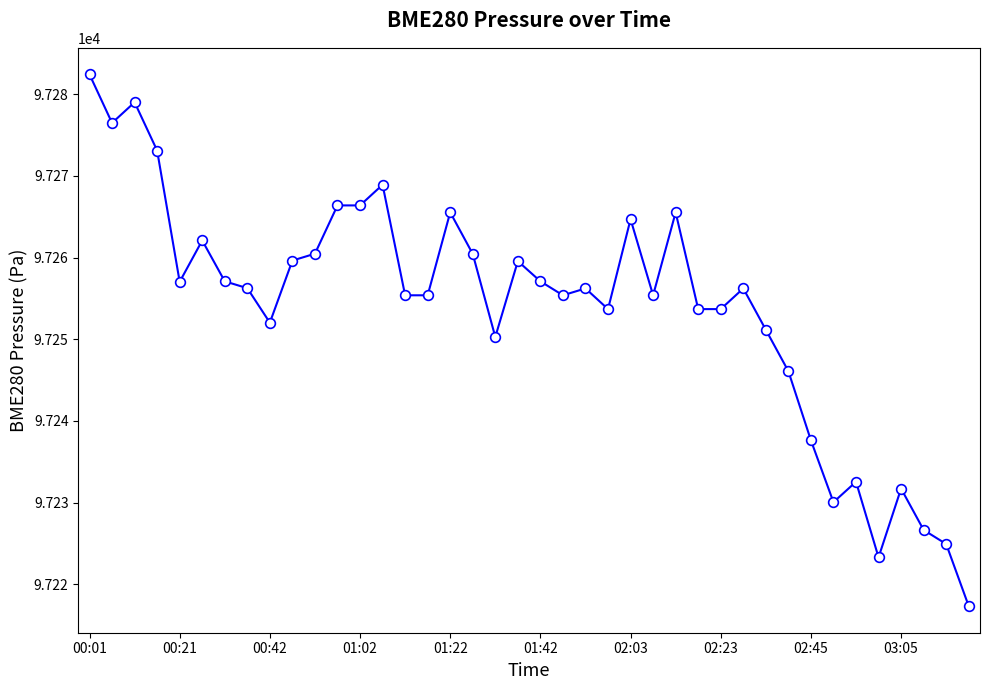

What is the greatest value displayed?

97282.4